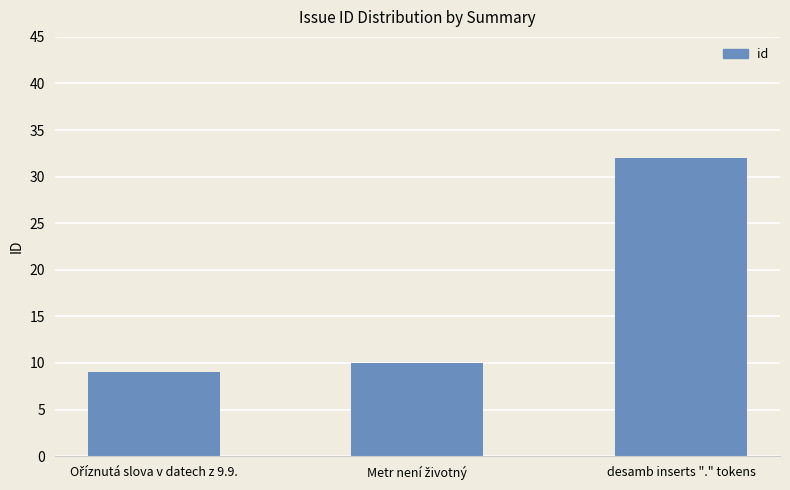

What is the minimum value shown in the chart?

9